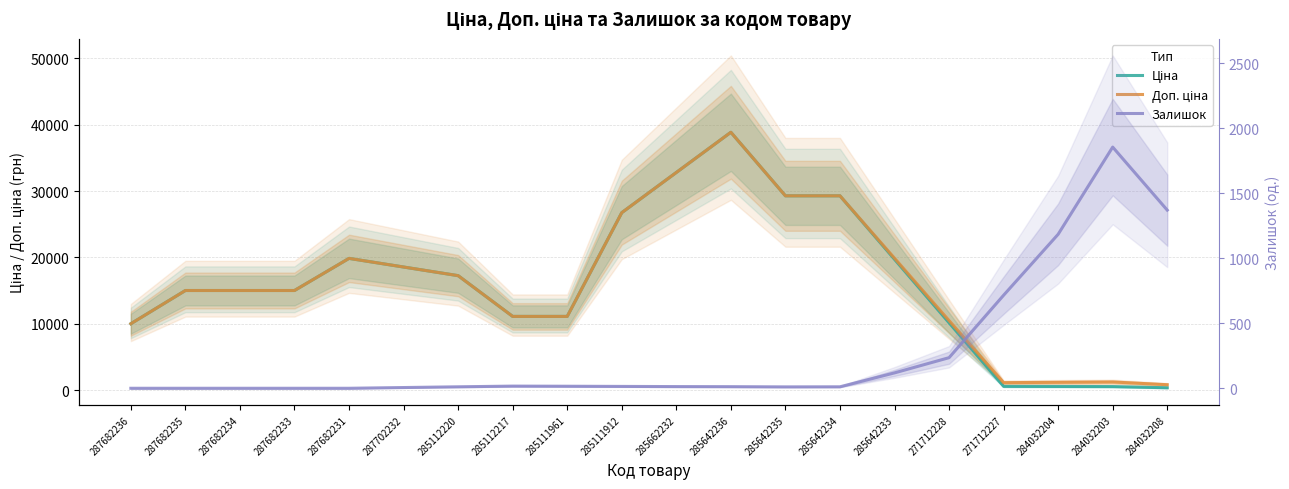

At which label does Залишок first exceed 13?

285112217